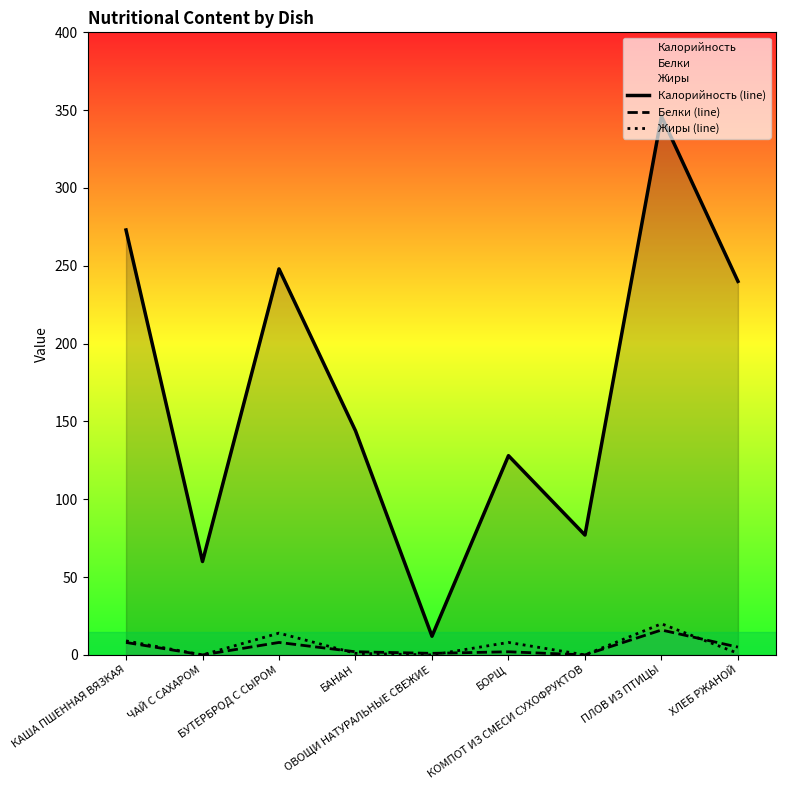

What is the difference between the maximum and minimum values in the Белки (line) series?

16